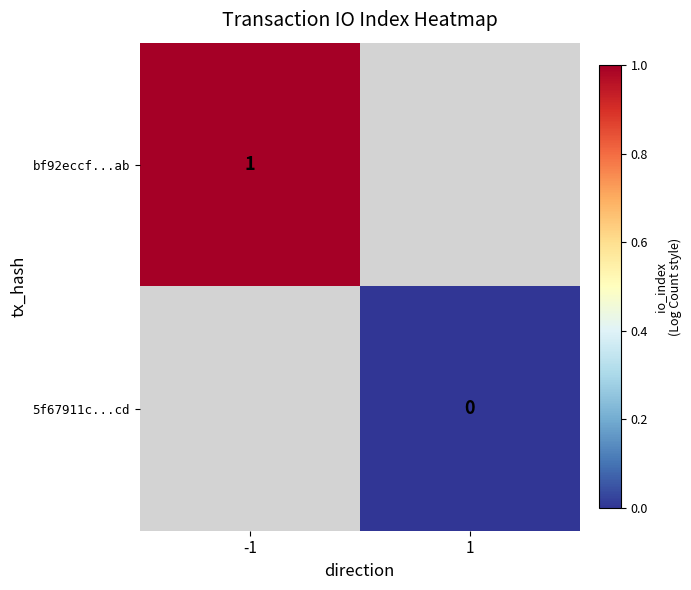

Is it true that bf92eccf...ab equals 2 at -1?

False